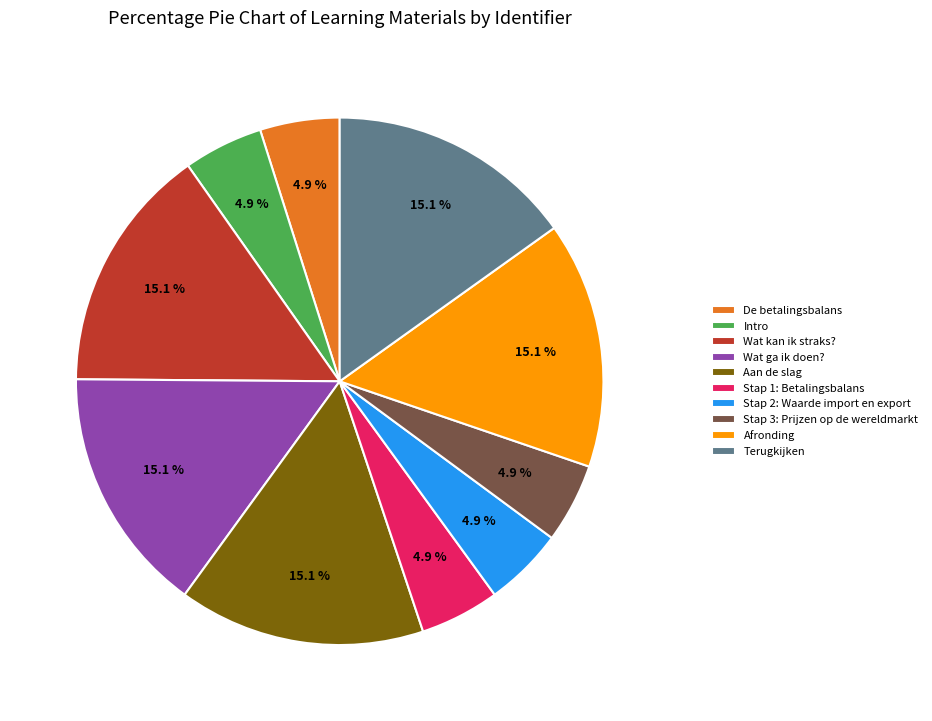

Is there a majority slice in this chart?

No